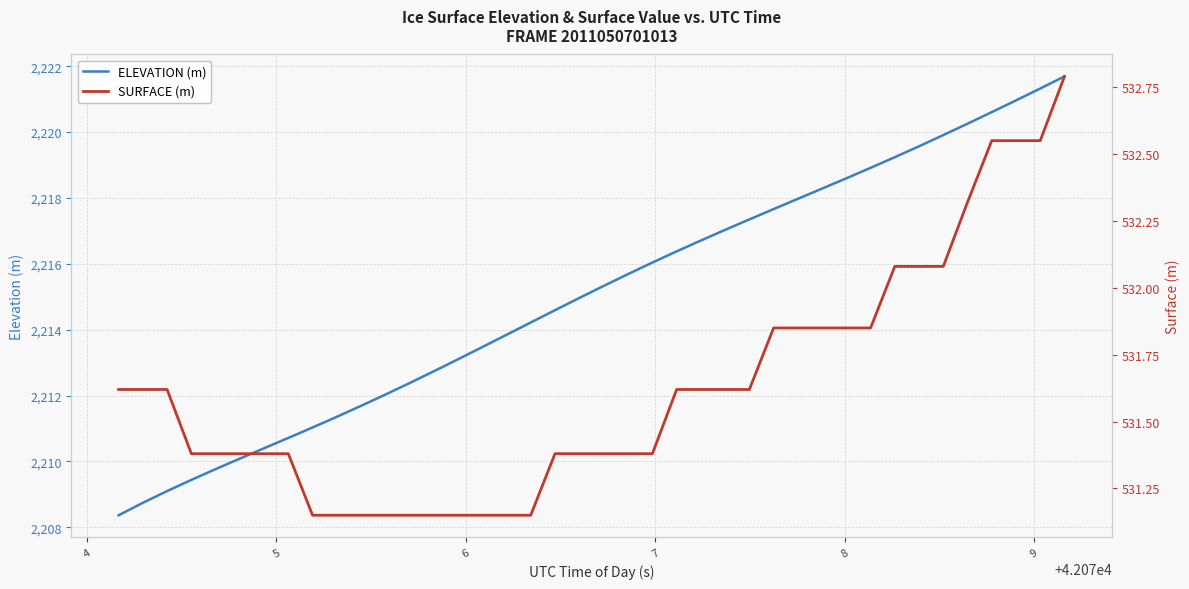

Which series has the largest range (max minus min)?

ELEVATION (m)